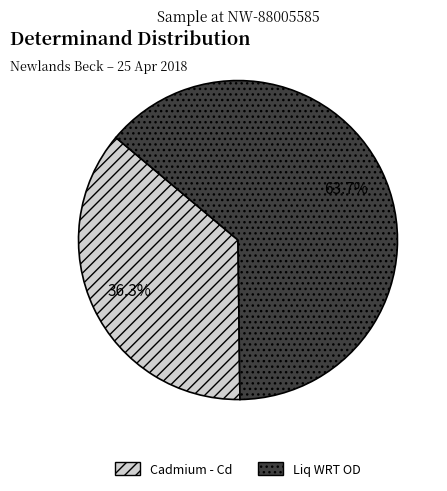

Which slice is the largest?

Liq WRT OD